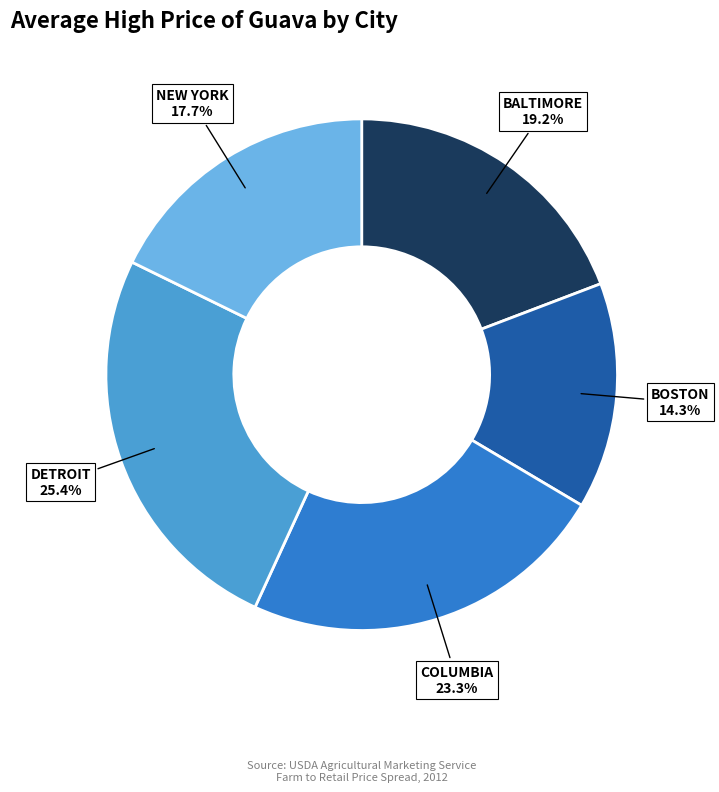

Which slice is the largest?

DETROIT